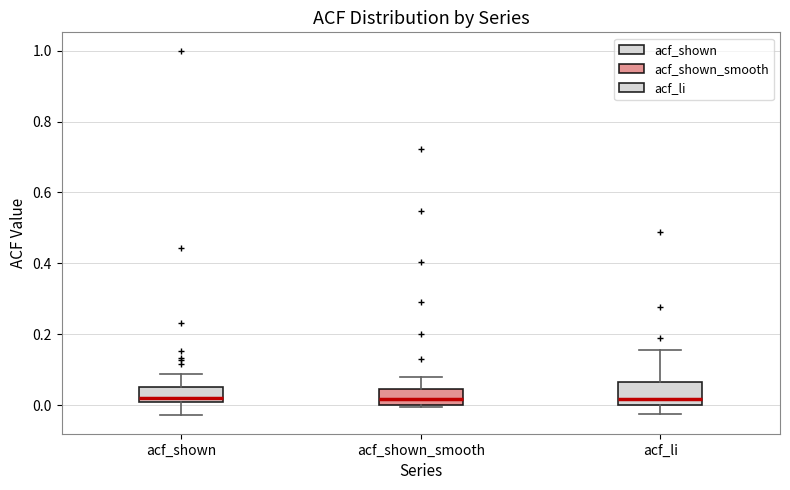

Where is the lower edge of the box for acf_shown_smooth on the y-axis? The values are not printed on the chart, so give them approximately, as read against the axis.

0.00